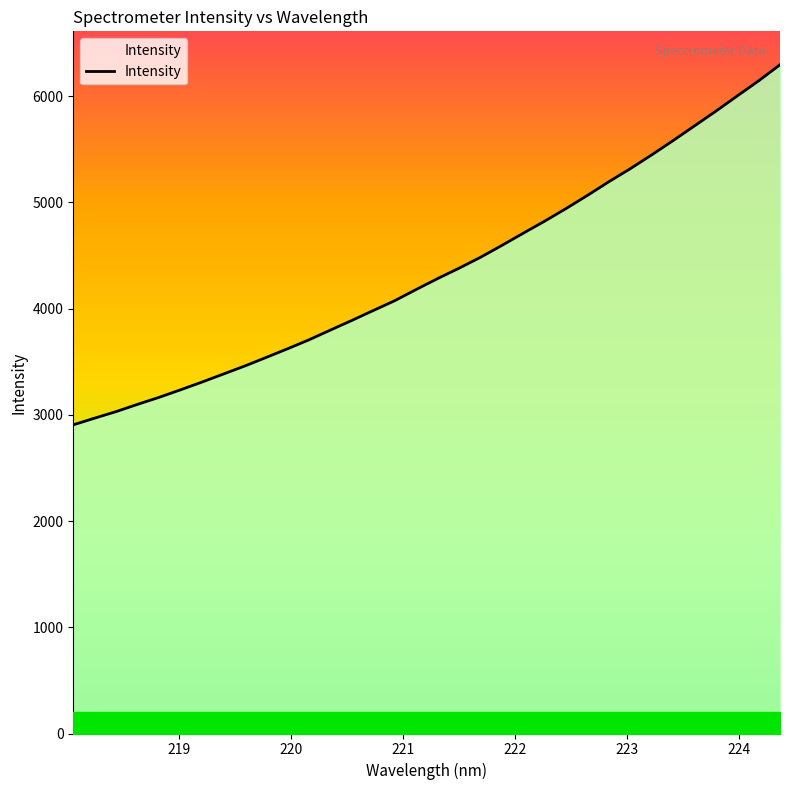

What is the minimum value shown in the chart?

2905.2